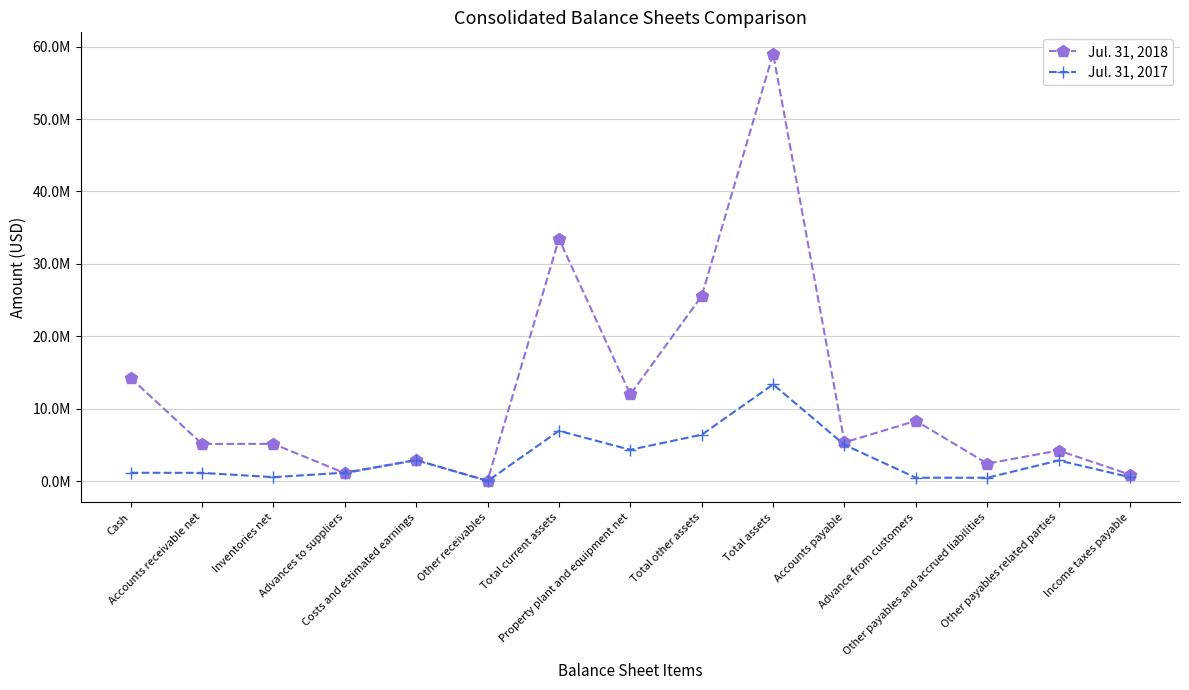

True or false: Jul. 31, 2017 has more than 2 points higher than both neighbors.

True